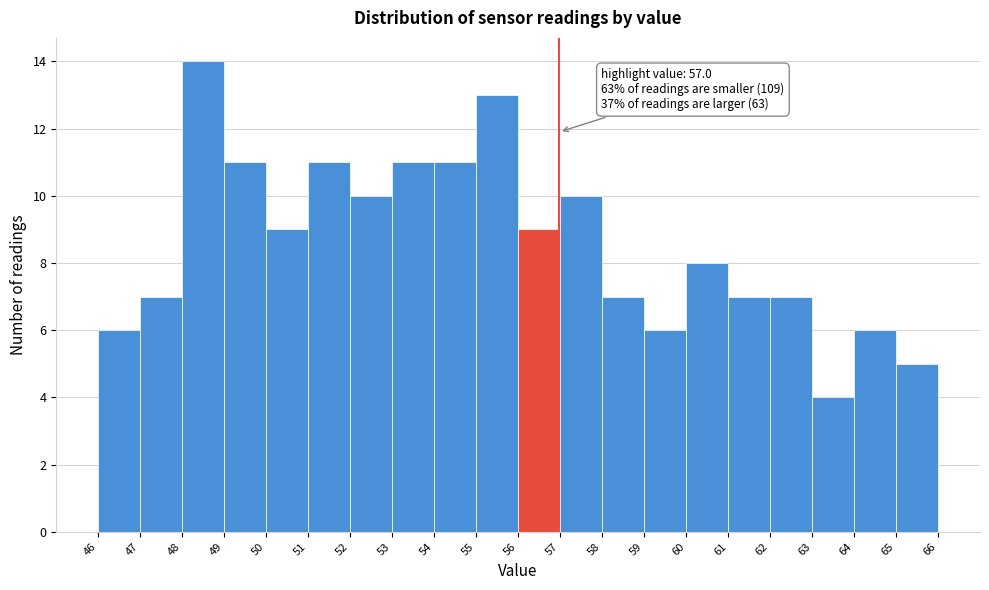

Over which range of the x-axis is the bar tallest?

48 to 49